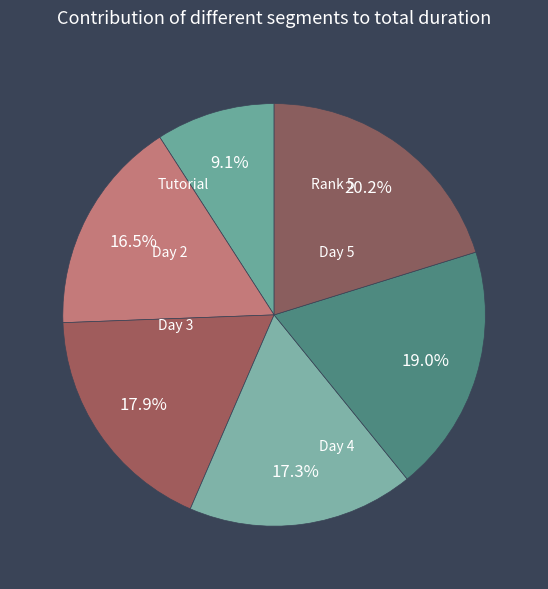

How many slices are in this pie chart?

6